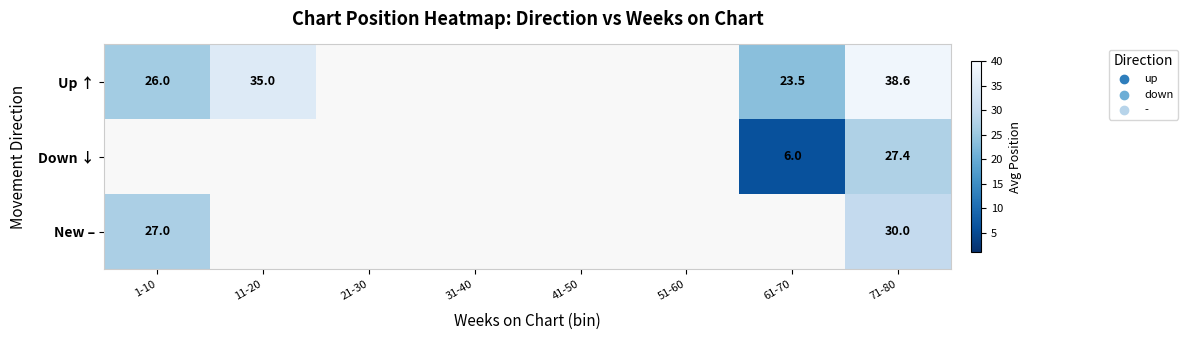

What is the spread (max minus min) of values at 71-80?

11.2